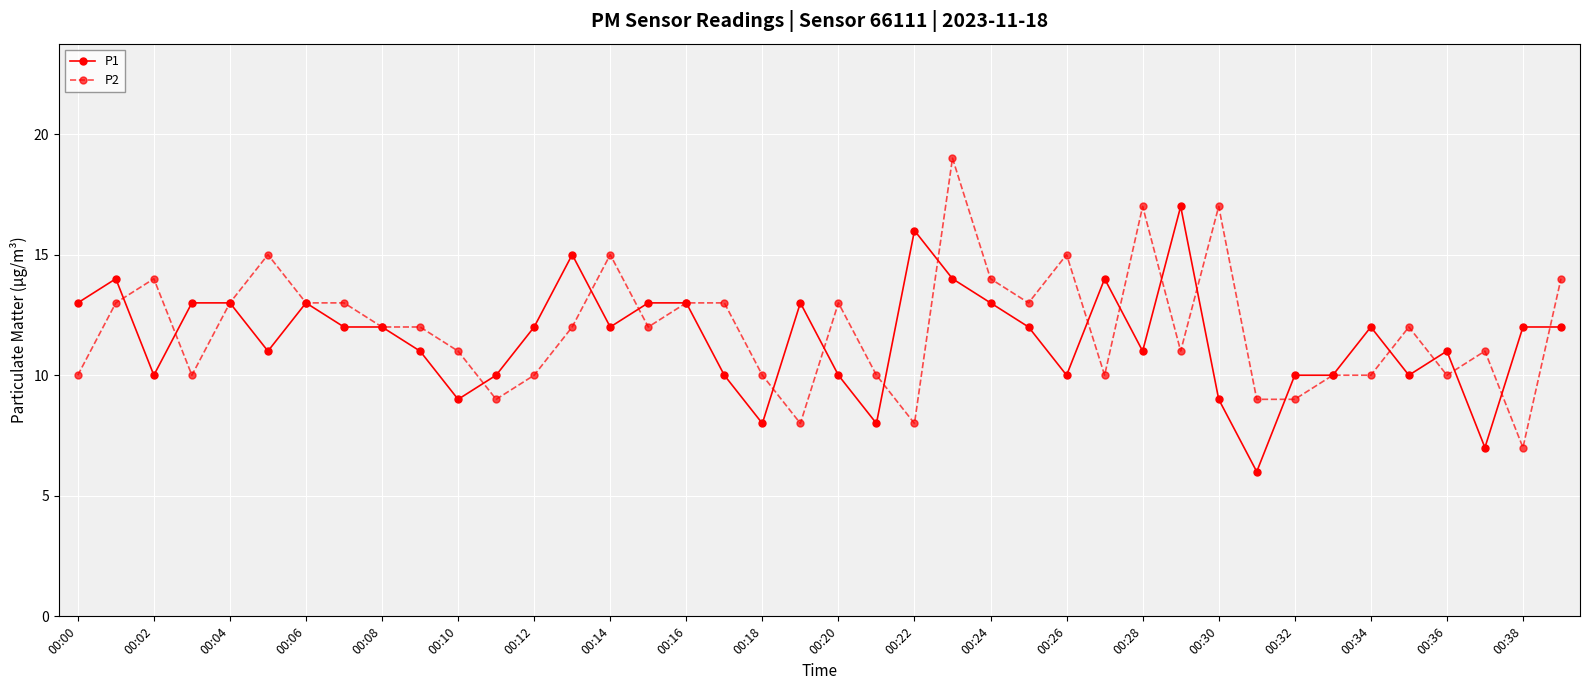

What is the sum of all P2 values?

477